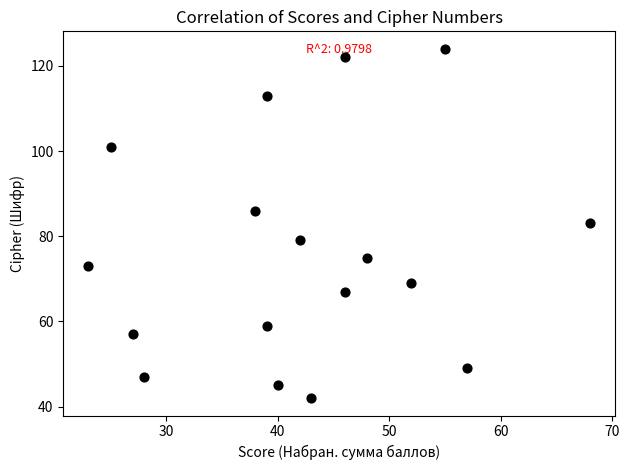

What is the range of X values (max minus min)?

45